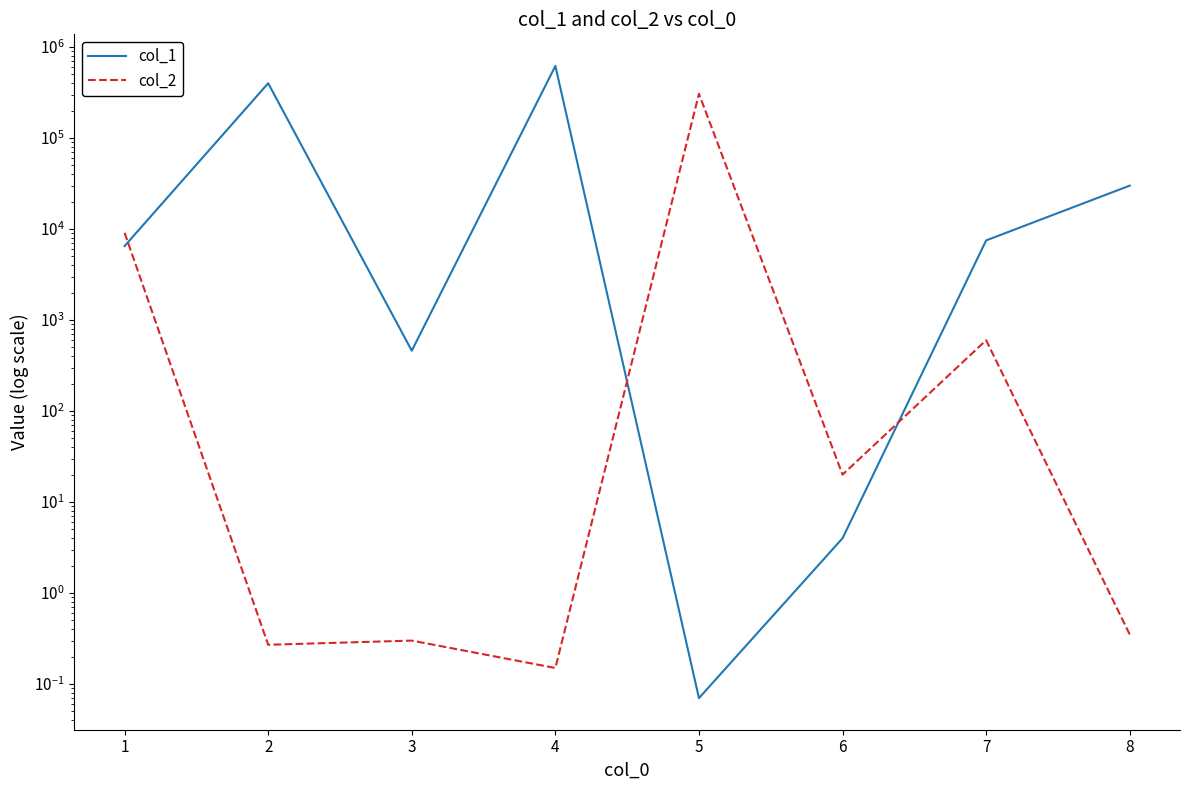

What is the minimum value for col_2?

0.1